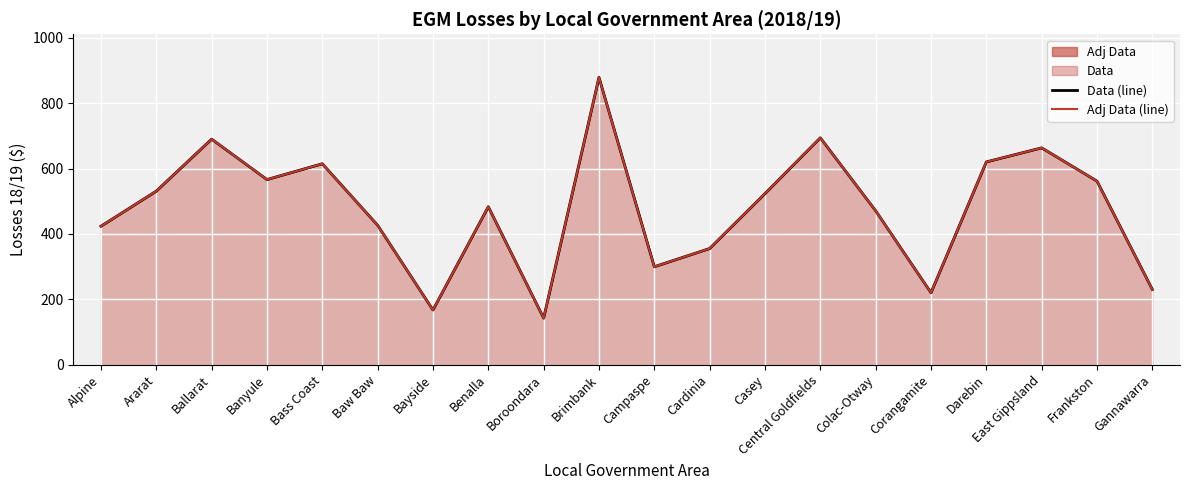

What is the difference between the maximum and minimum values in the Adj Data (line) series?

736.4